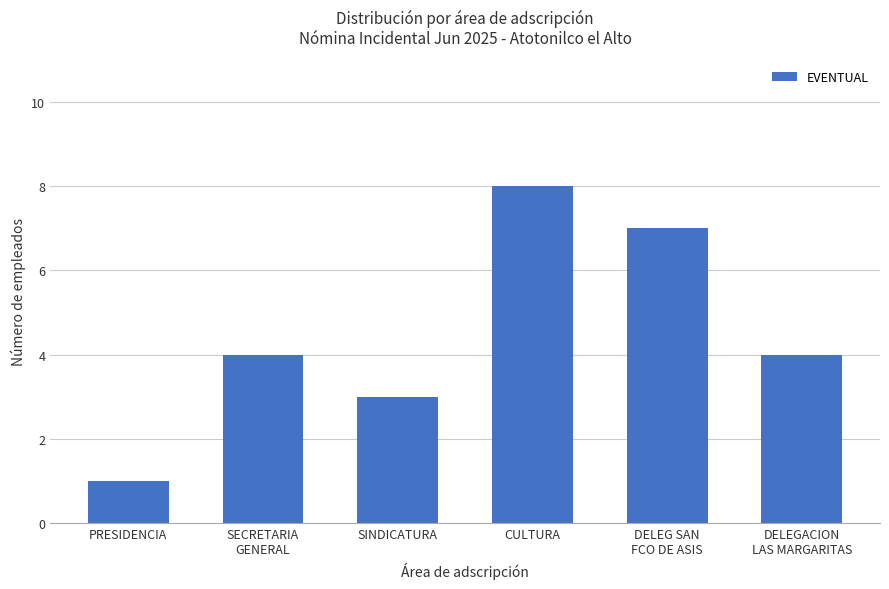

Approximately how many times larger is the value at SECRETARIA
GENERAL compared to DELEG SAN
FCO DE ASIS?

0.6